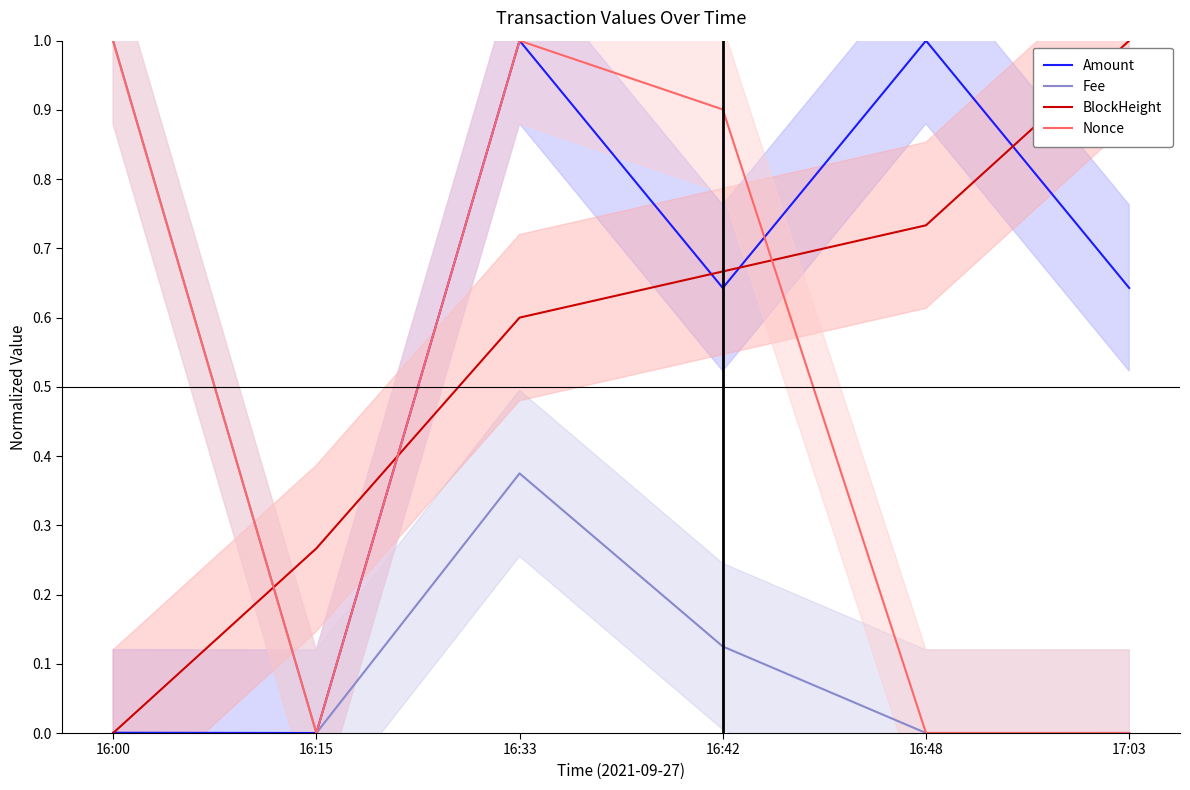

What value does the BlockHeight series have at 16:33?

0.6